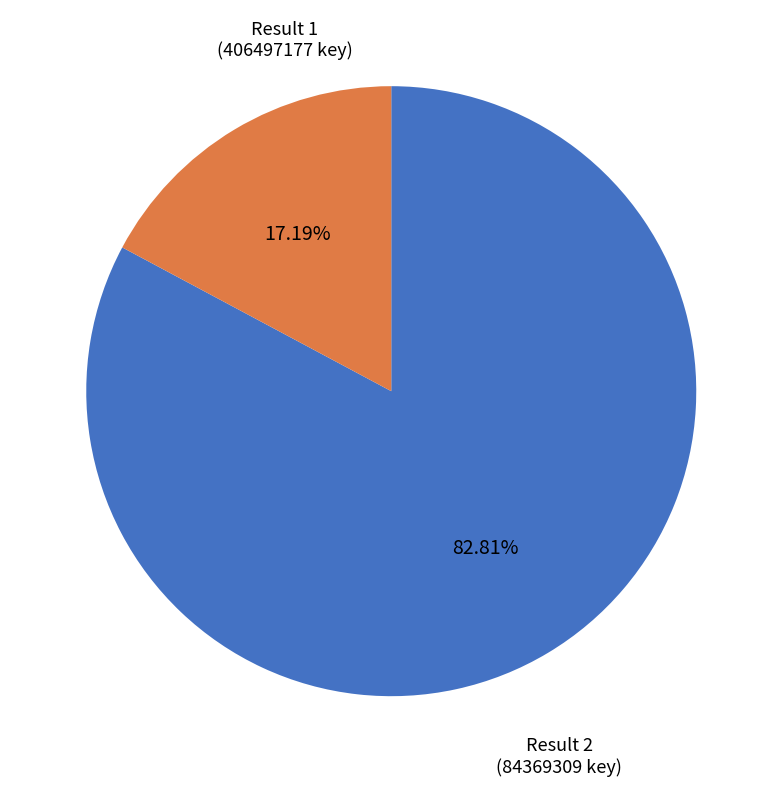

Does any single category account for the majority?

Yes